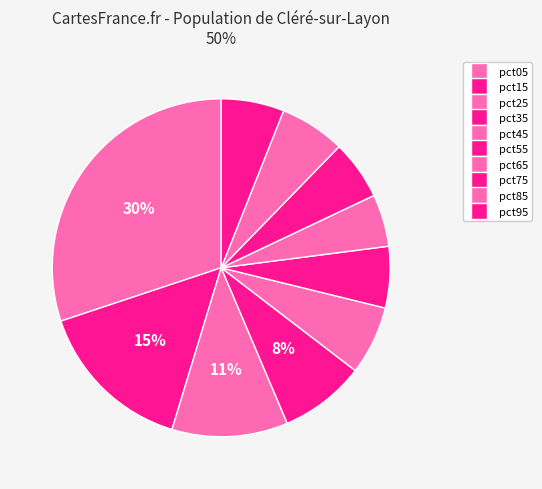

How many segments does this pie chart have?

10